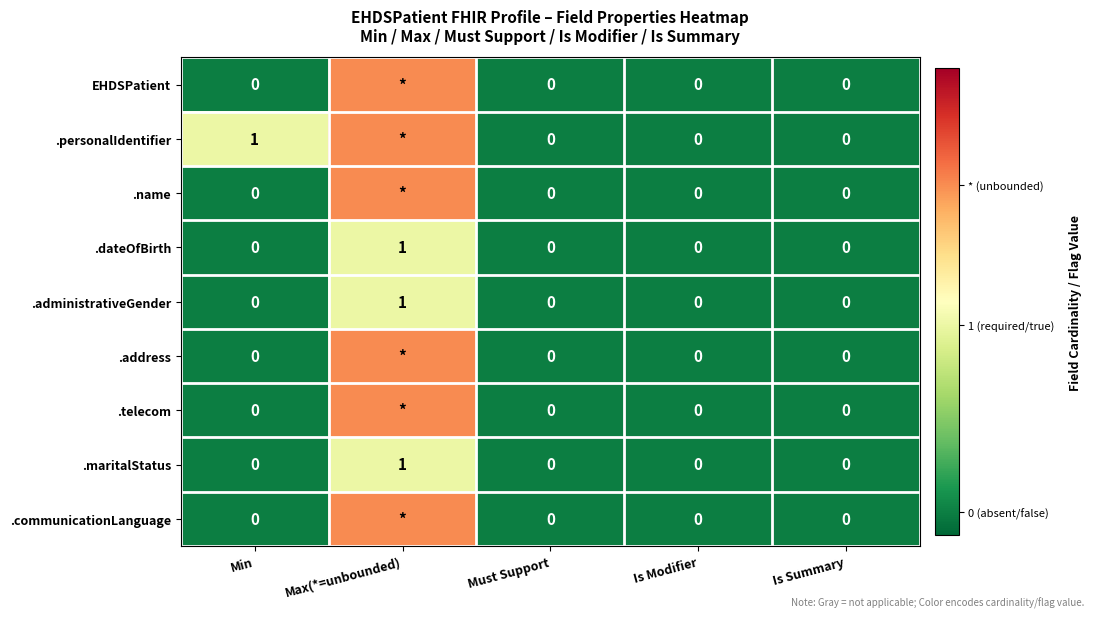

Between Min and Is Summary, which series saw the biggest shift?

.personalIdentifier